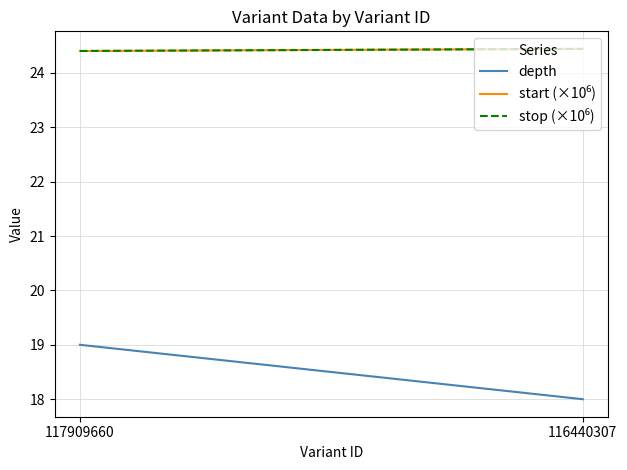

What is the sum of the stop (×10⁶) values at 116440307 and 117909660?

48.8